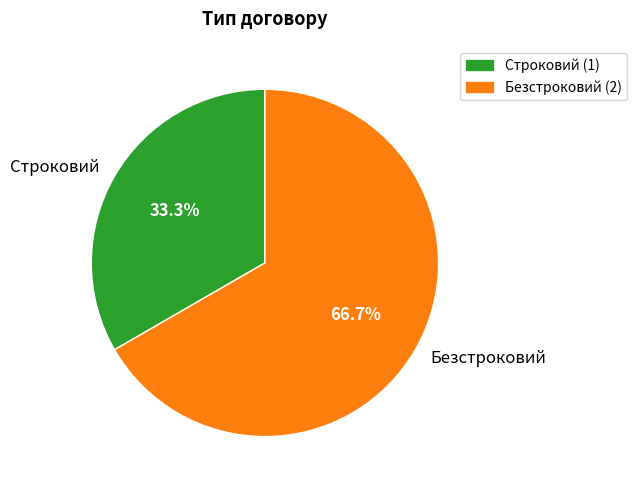

Is the sum of Строковий and Безстроковий greater than half?

Yes